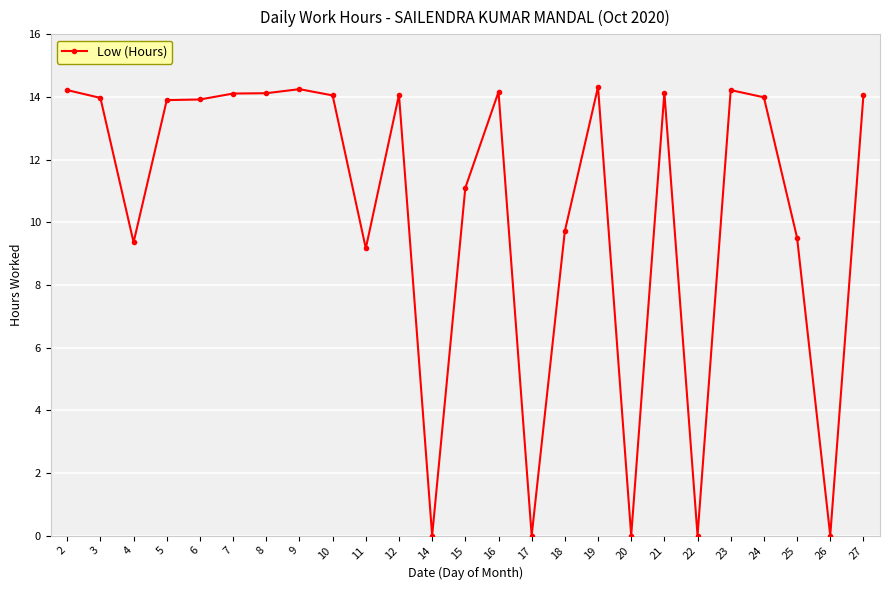

How many data points are less than 13?

10